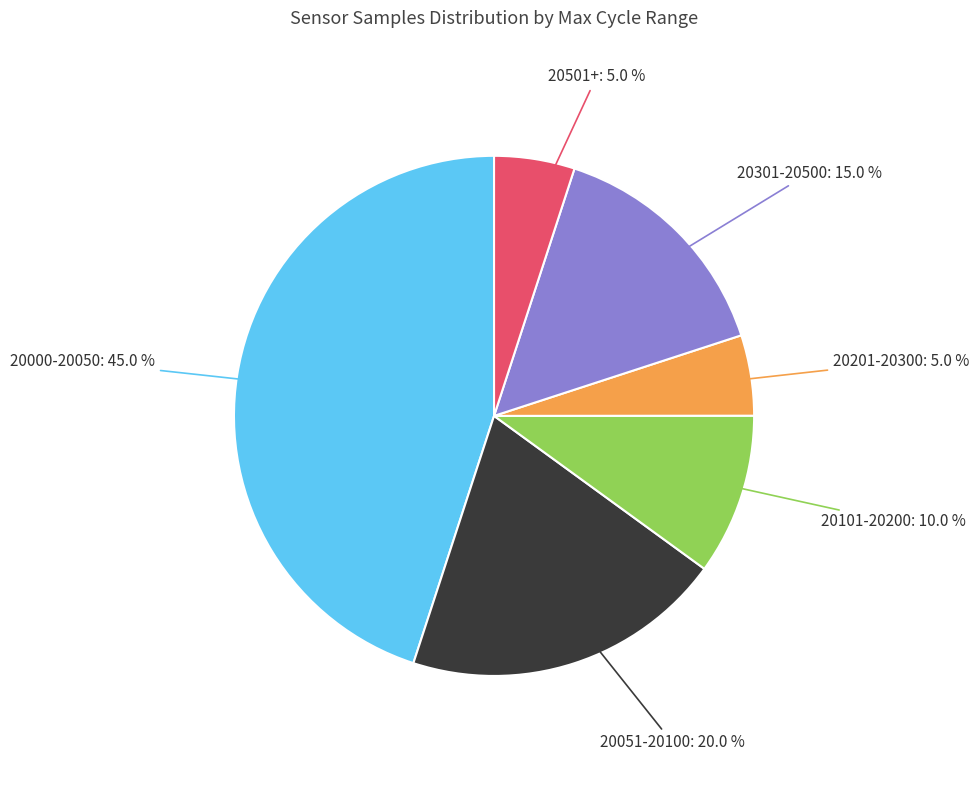

Is there any slice that represents more than half of the pie?

No